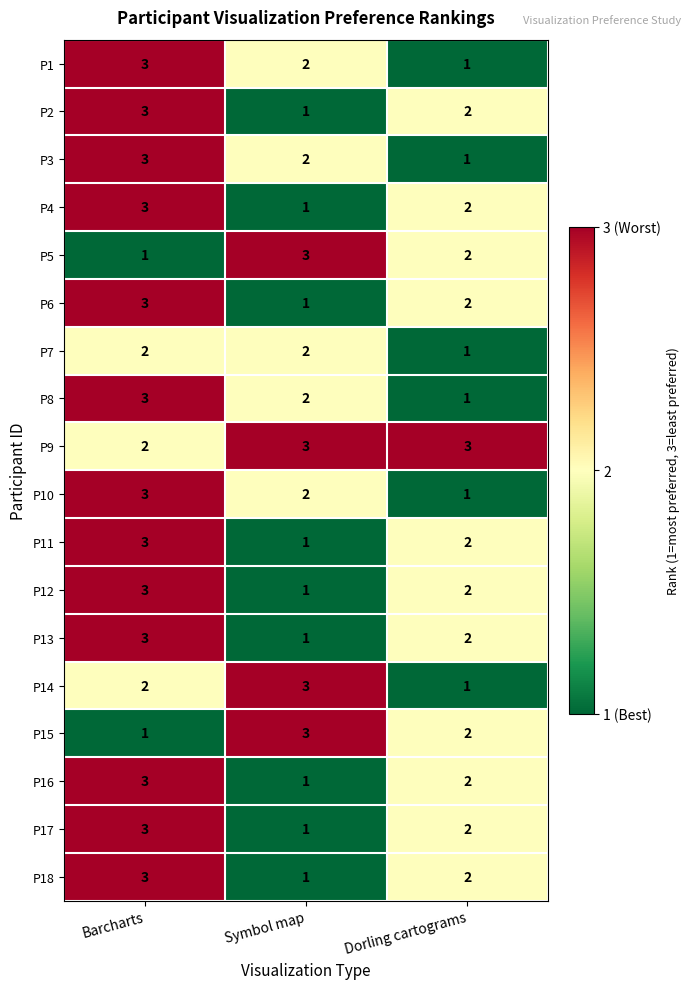

How many P5 values are between 1 and 3?

3